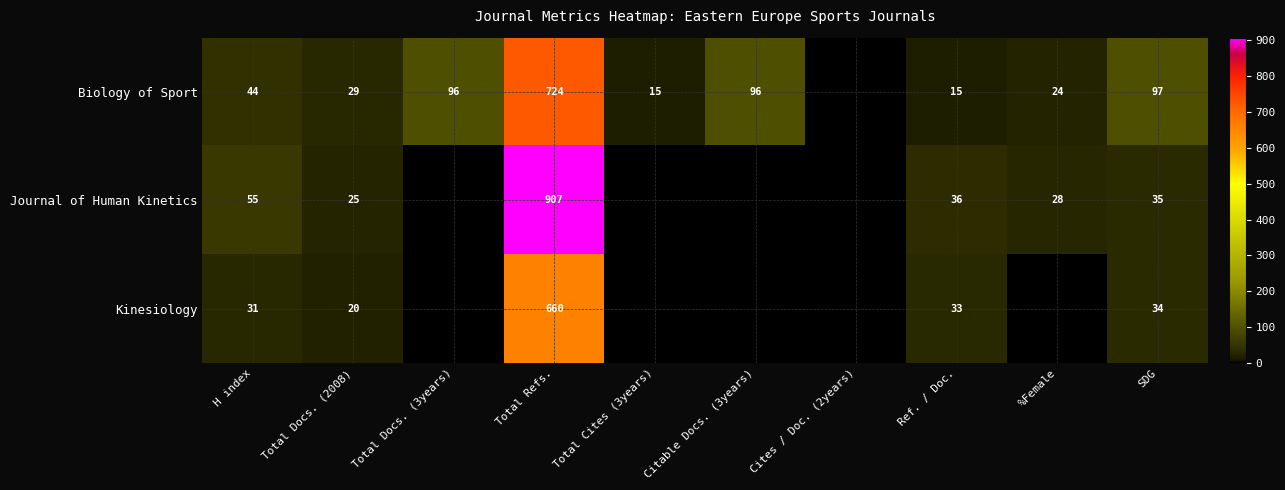

Is it true that Kinesiology equals 20 at Total Docs. (2008)?

True